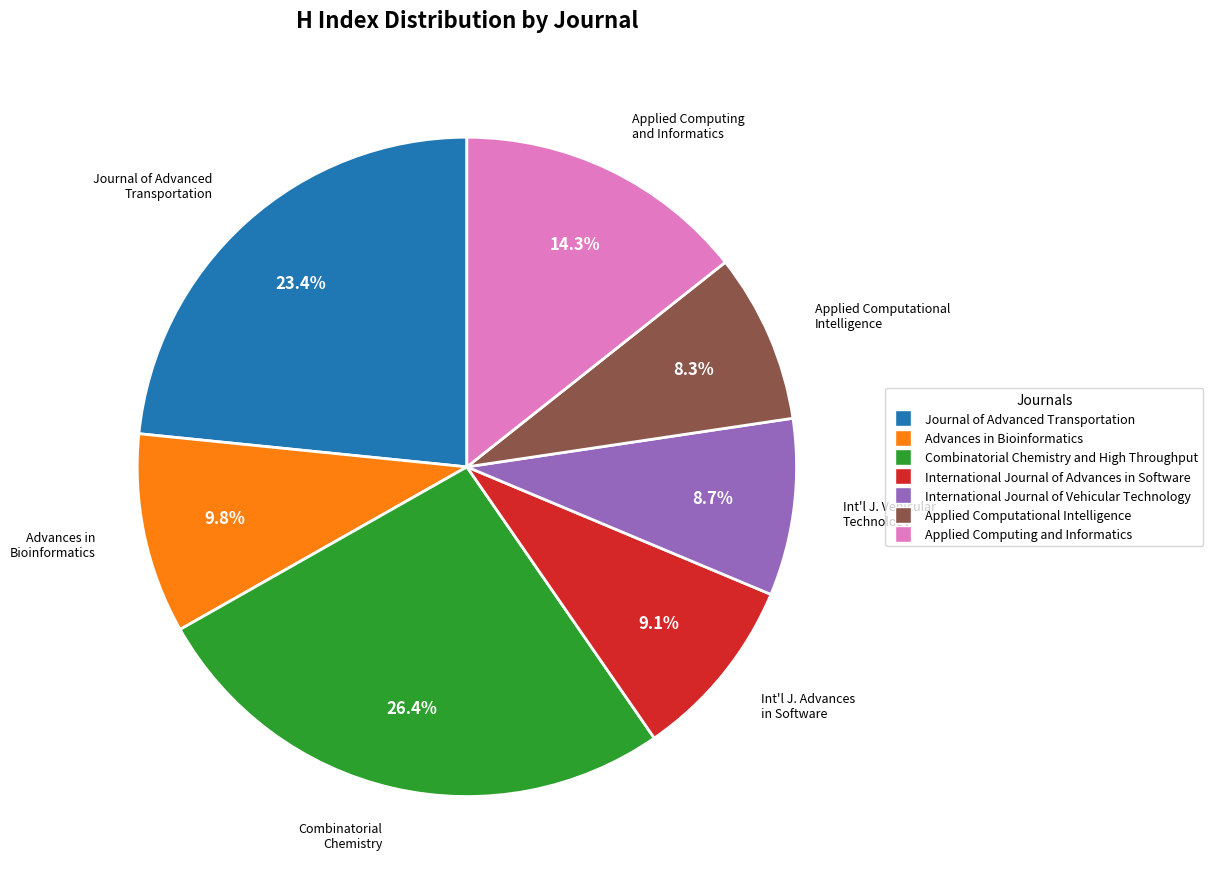

Is the sum of Combinatorial Chemistry and High Throughput and Applied Computational Intelligence greater than half?

No